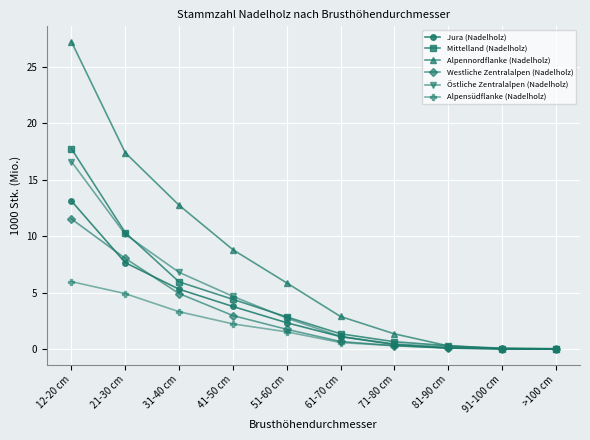

Is it true that Jura (Nadelholz) equals 0.4 at 71-80 cm?

True